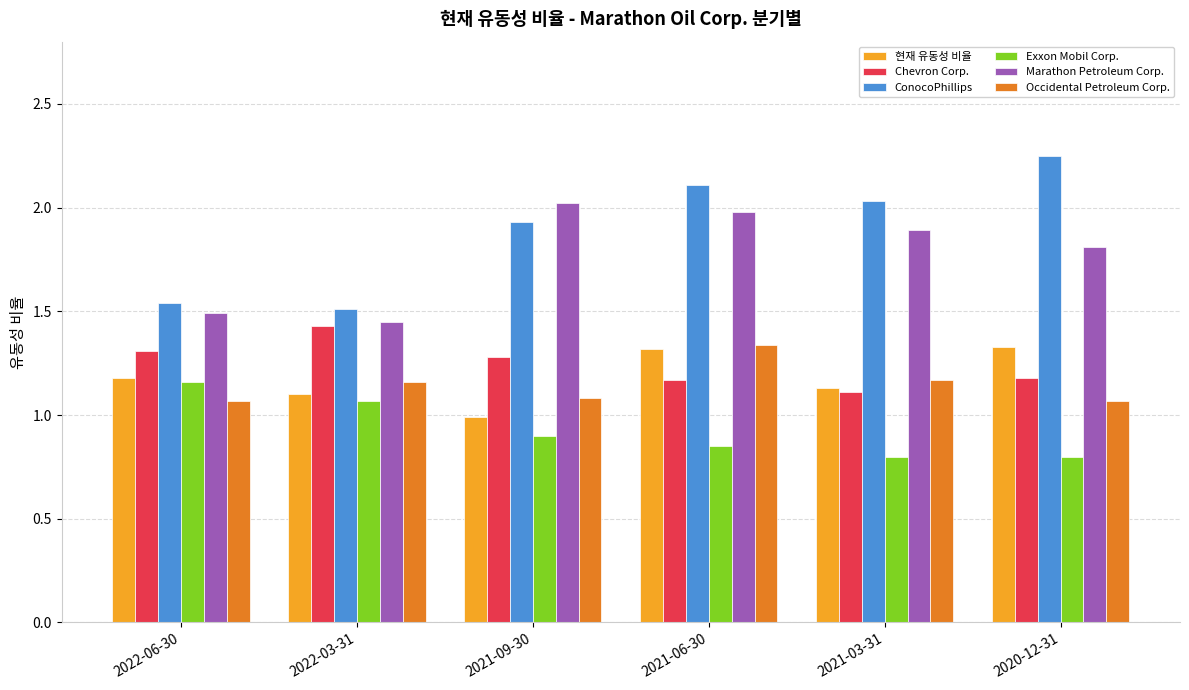

The 현재 유동성 비율 series shows 1.2 at 2022-06-30. True or false?

True